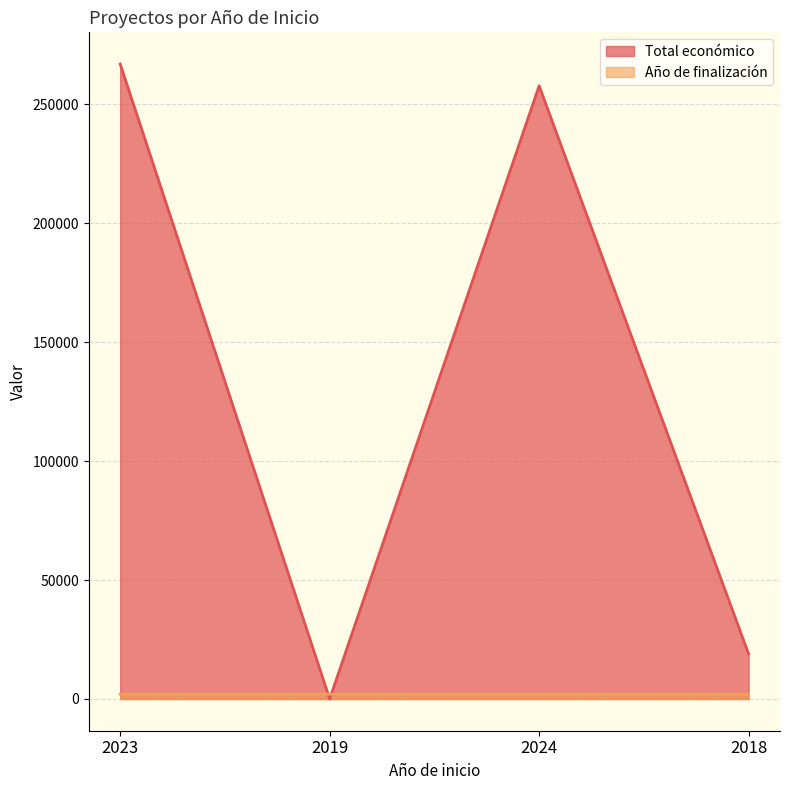

The Año de finalización series shows 2020 at 2018. True or false?

True